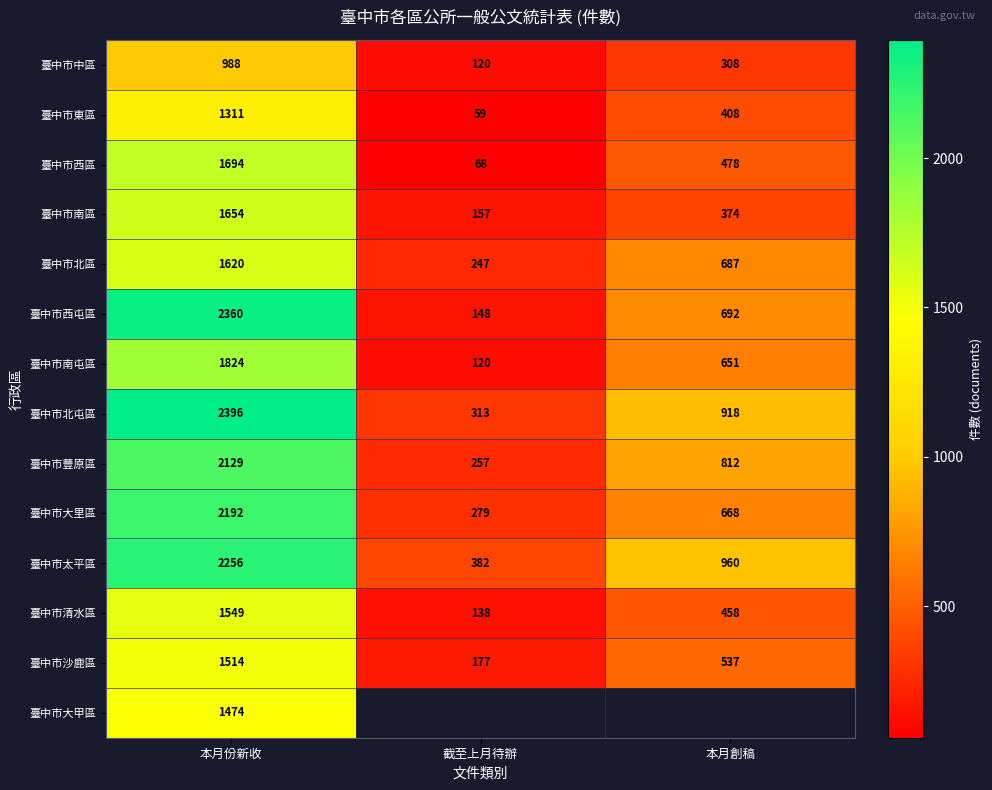

Rank the categories by 臺中市清水區 value from lowest to highest.

截至上月待辦, 本月創稿, 本月份新收